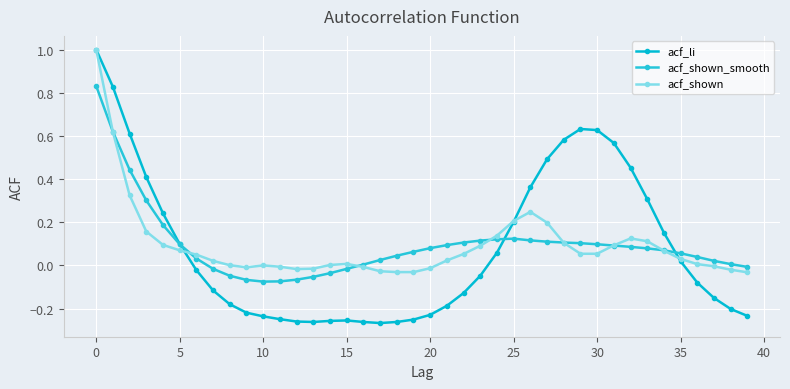

What is the greatest value displayed?

1.0